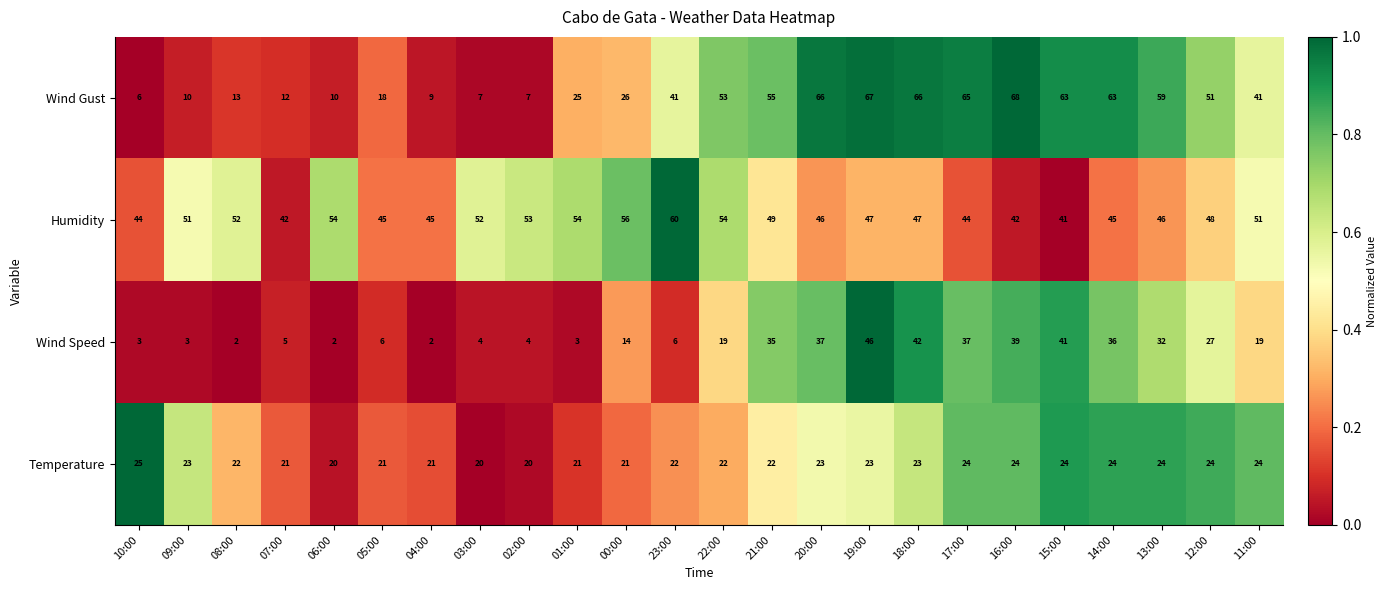

What is the difference between the Wind Speed values at 19:00 and 16:00?

7